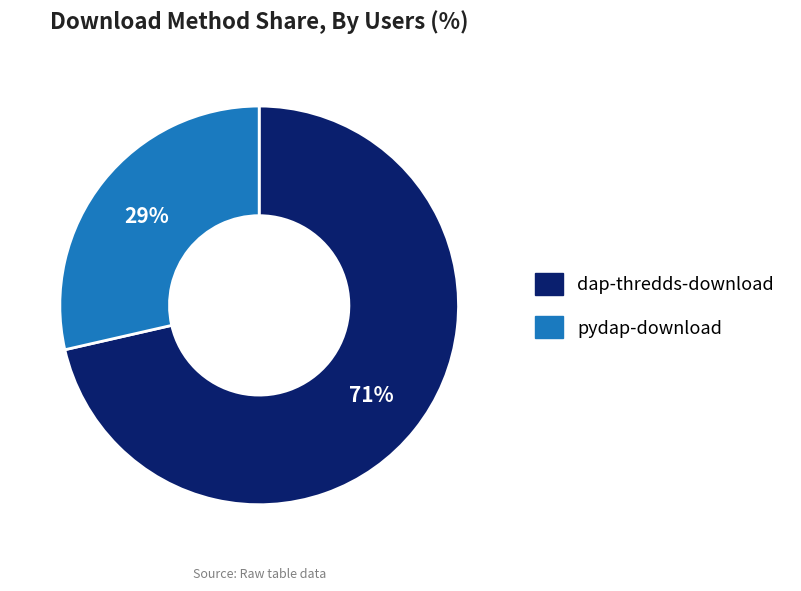

How many slices are in this pie chart?

2